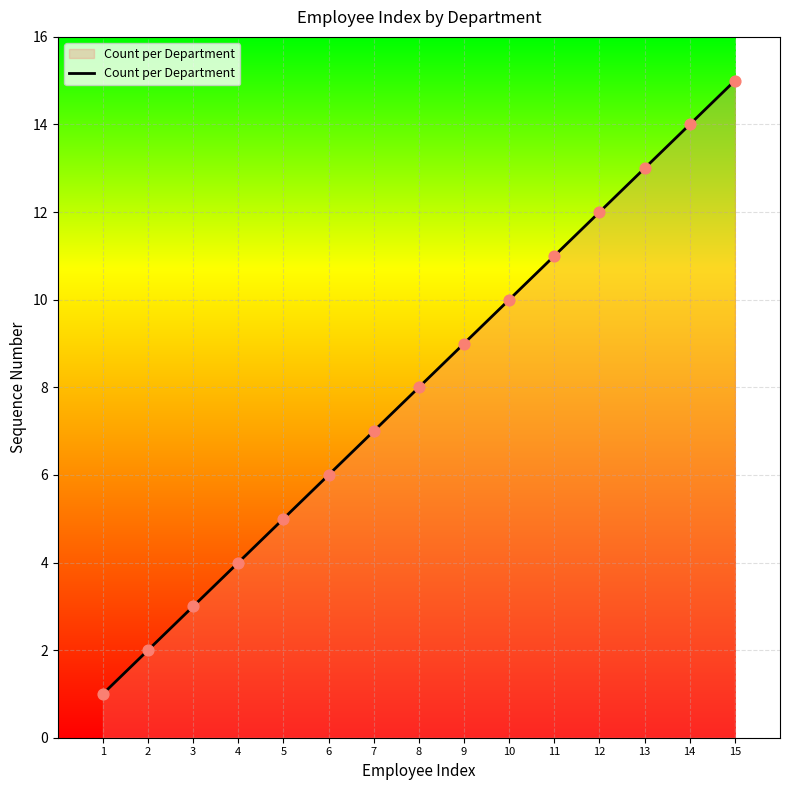

What is the ratio of the value at 9 to the value at 8?

1.1